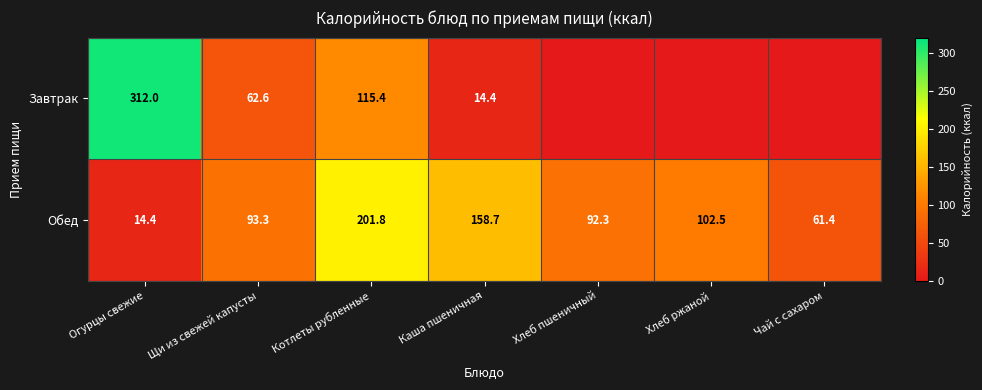

Rank the series at Котлеты рубленные from highest to lowest value.

Обед, Завтрак